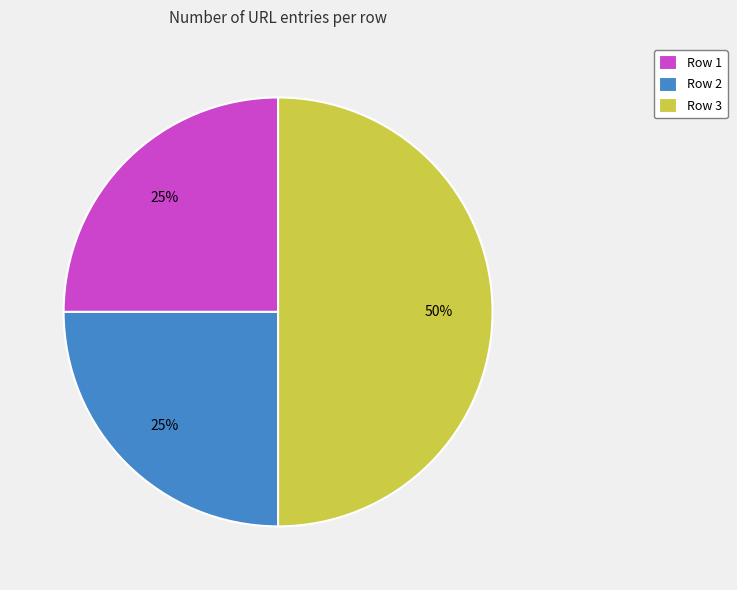

Is the sum of Row 1 and Row 3 greater than half?

Yes